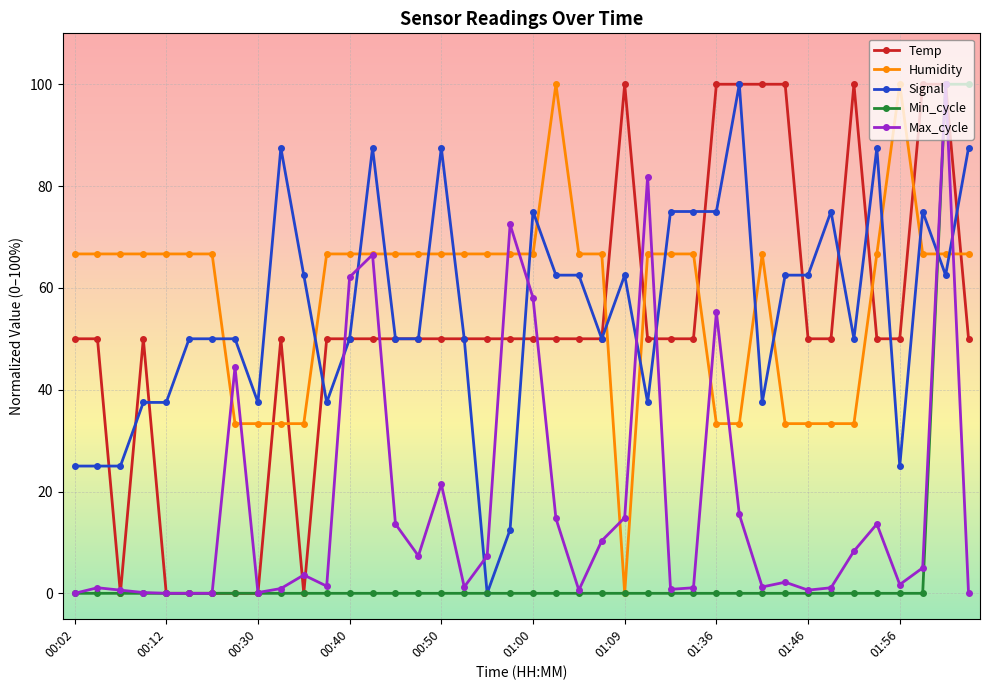

At how many categories does at least one series exceed 84?

15